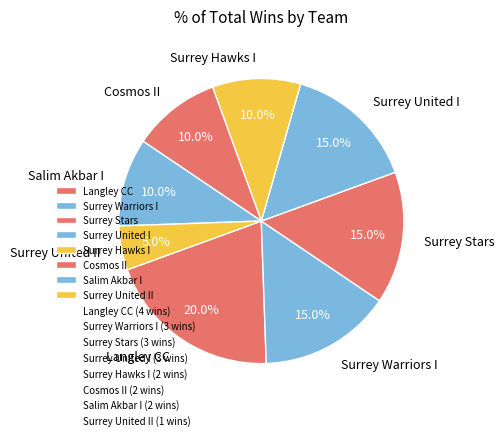

Which slice is the smallest?

Surrey United II